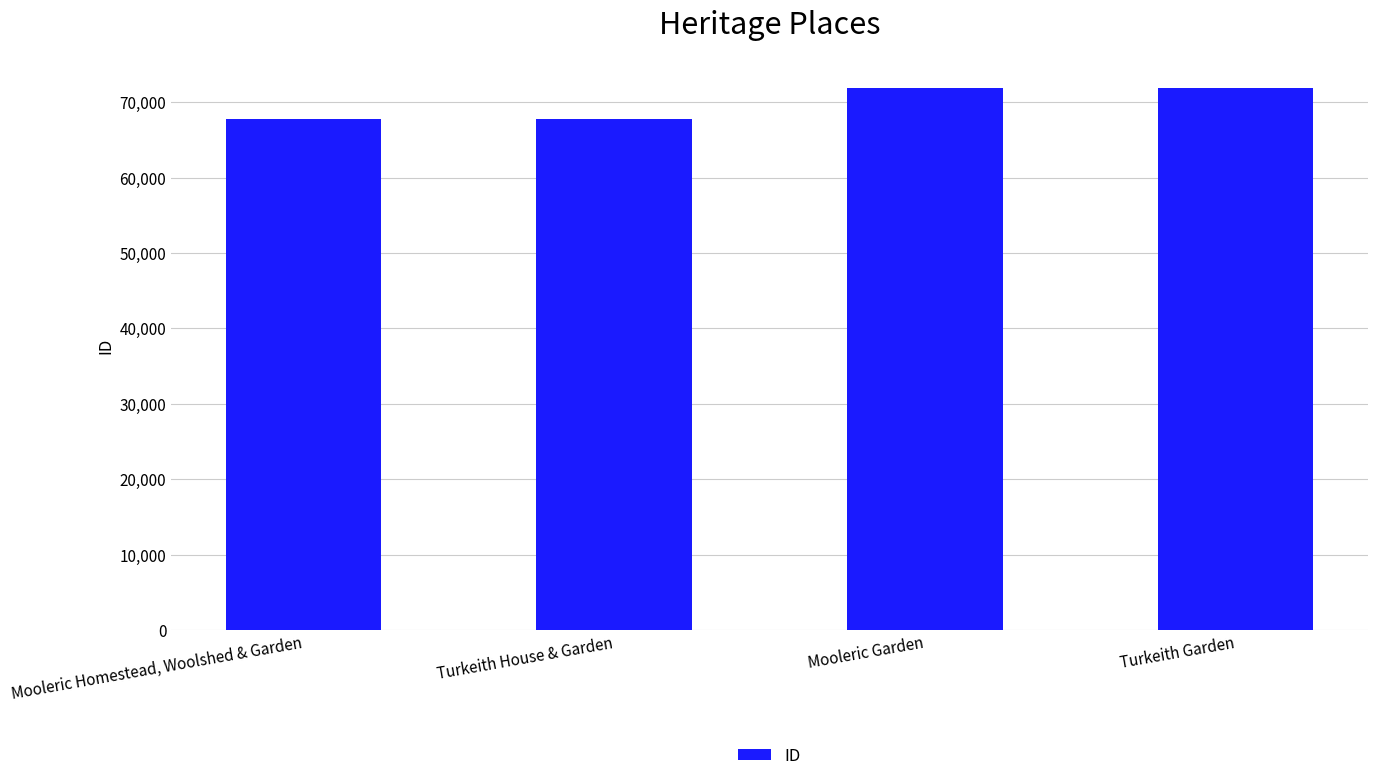

What is the difference between the values at Mooleric Garden and Turkeith House & Garden?

4046